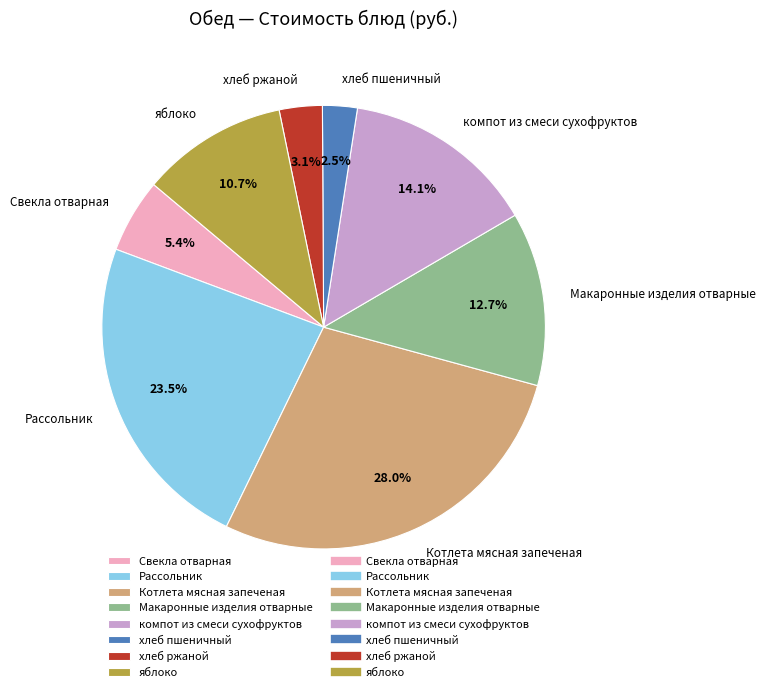

What percentage is the Макаронные изделия отварные slice, to the nearest percent?

13%